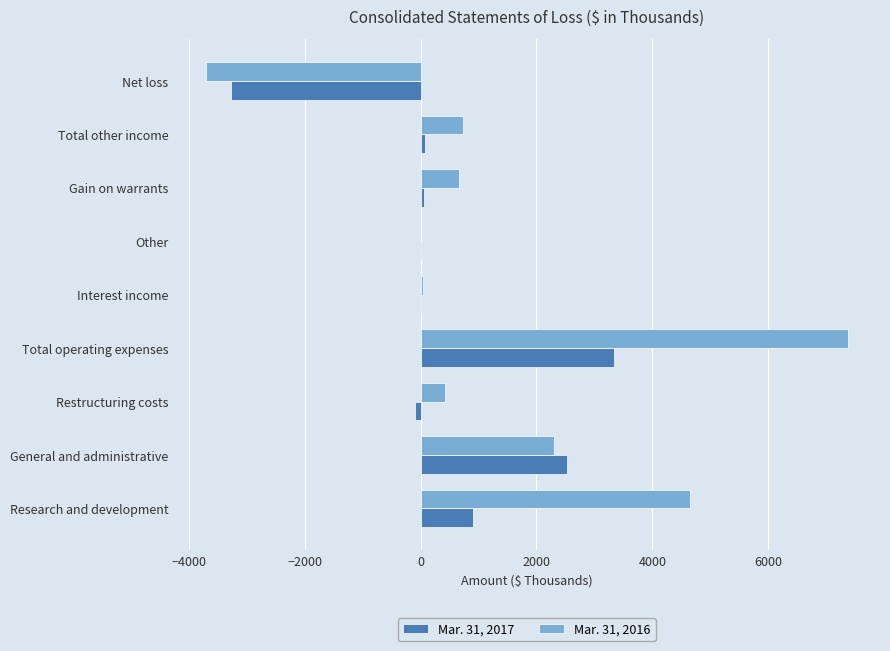

True or false: Mar. 31, 2016 has a value of 725 at Total other income.

True